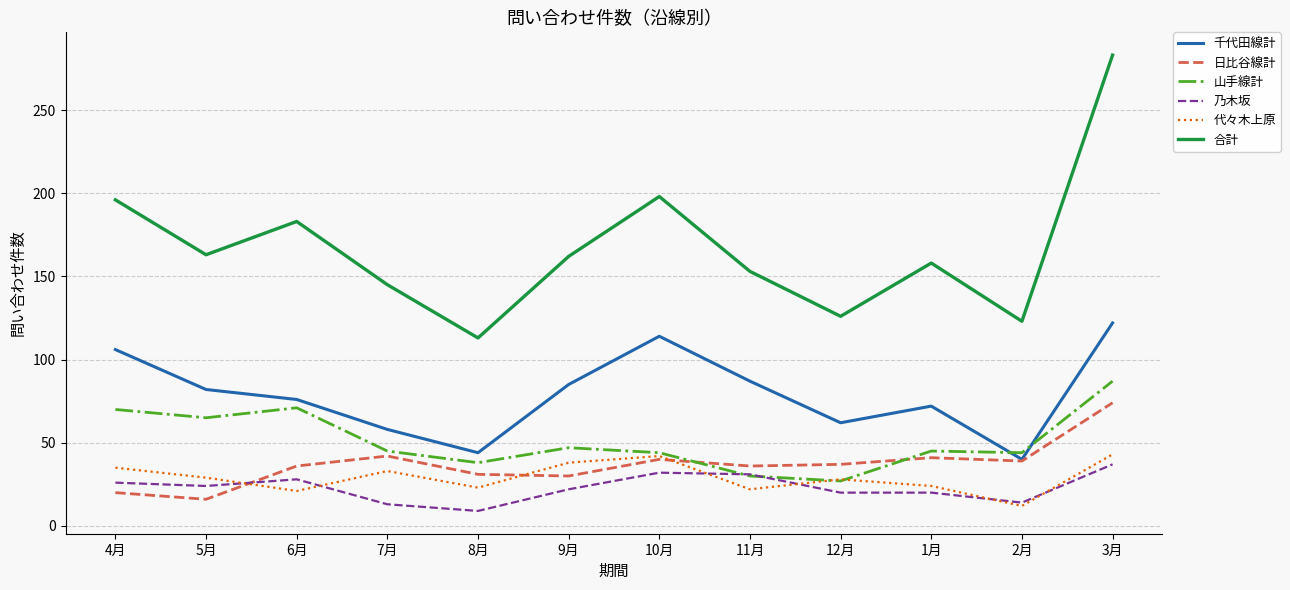

True or false: 山手線計 has a value of 81 at 9月.

False